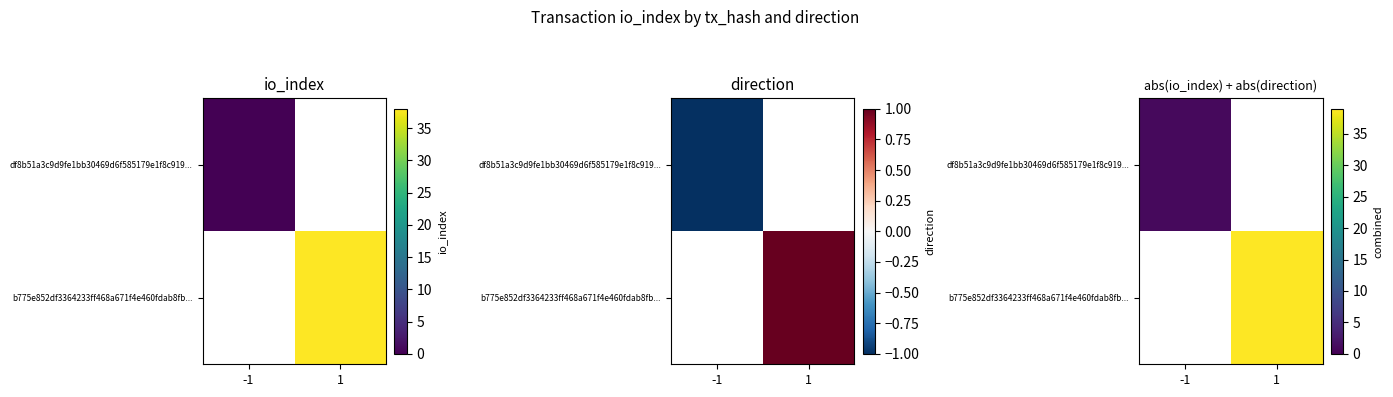

Which label corresponds to the smallest value in the chart?

-1